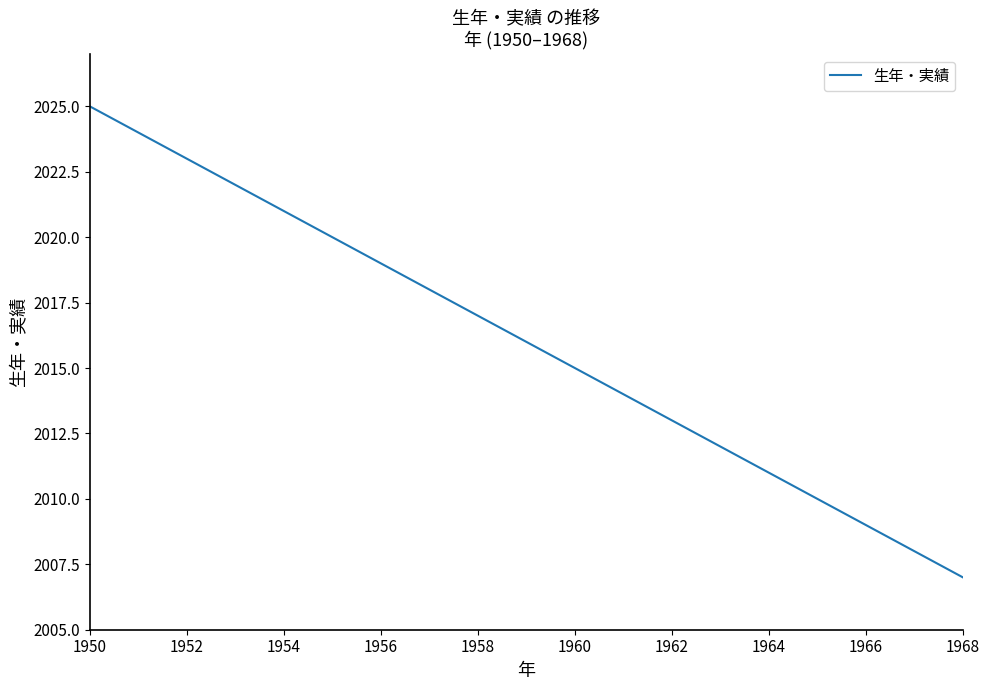

What is the minimum value shown in the chart?

2007